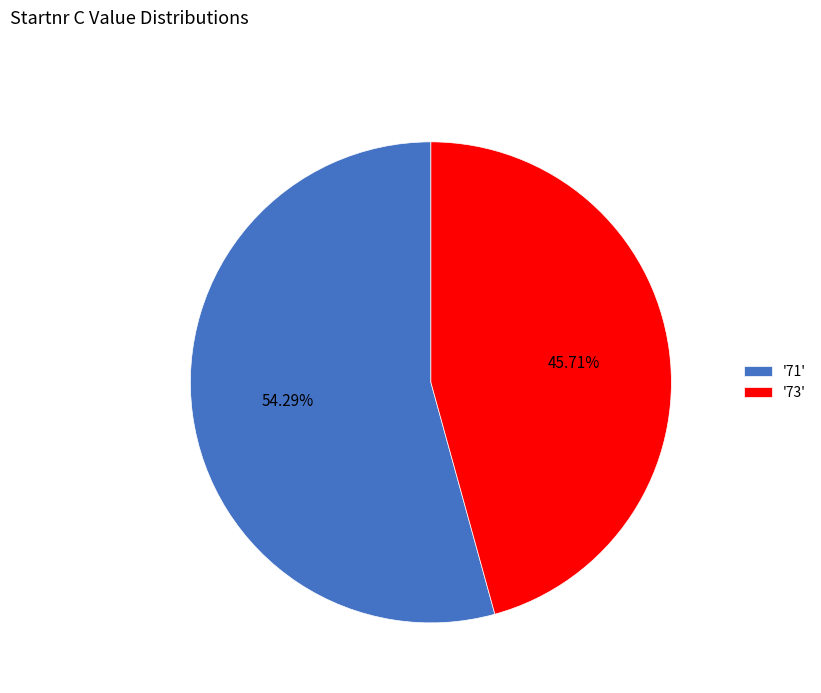

Rank the categories by value from highest to lowest.

'71', '73'